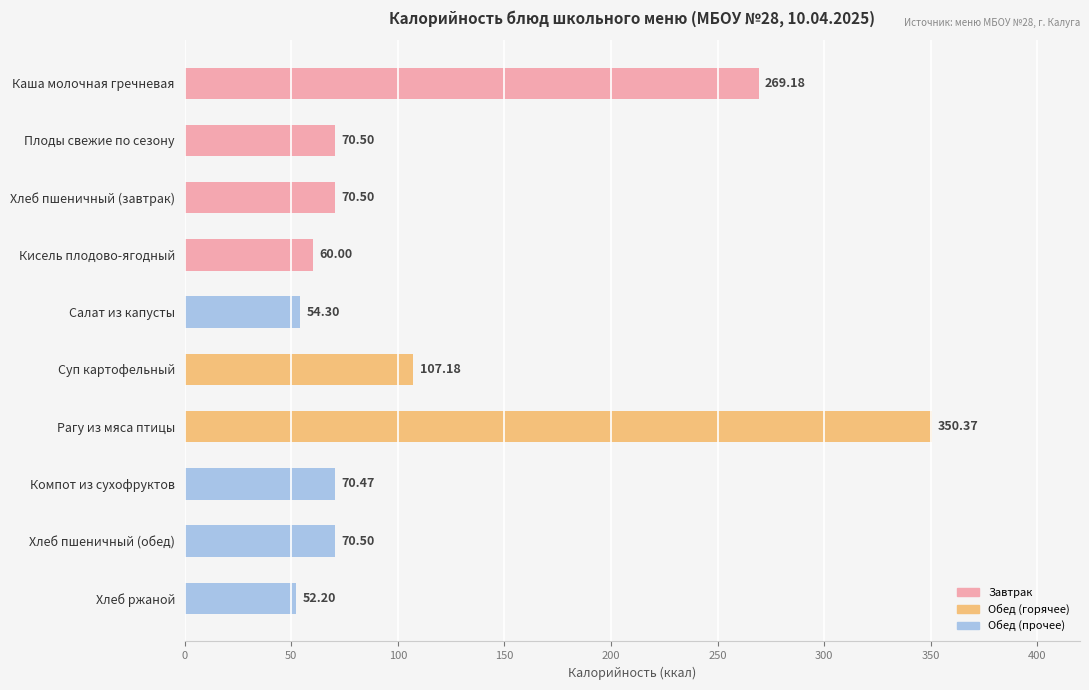

What is the change in value from Компот из сухофруктов to Хлеб ржаной?

-18.3